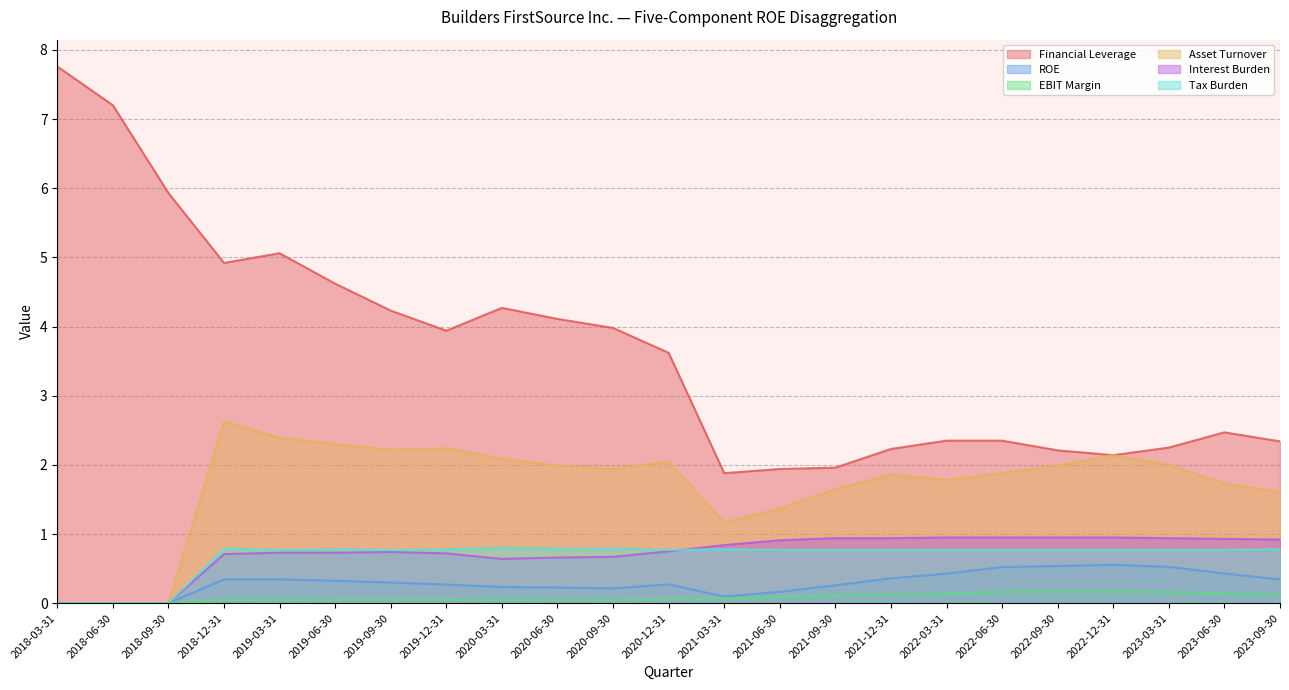

How many interior local peaks does the Interest Burden series have?

1